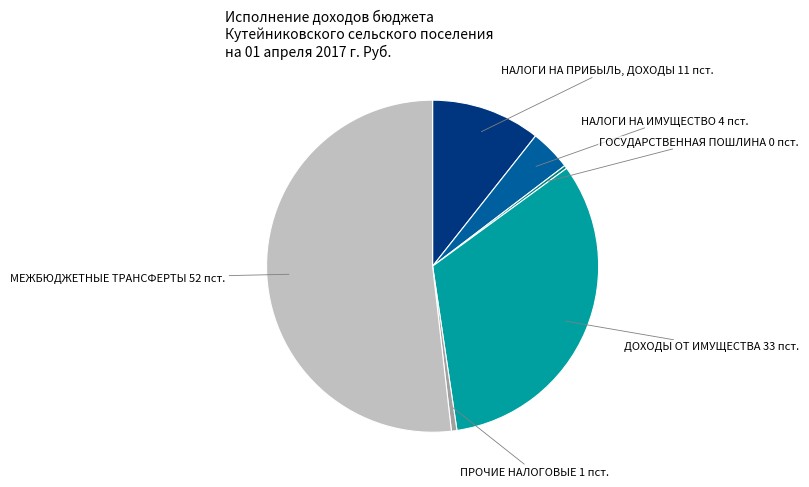

True or false: ПРОЧИЕ НАЛОГОВЫЕ 1 пст. accounts for 11% of the total.

False